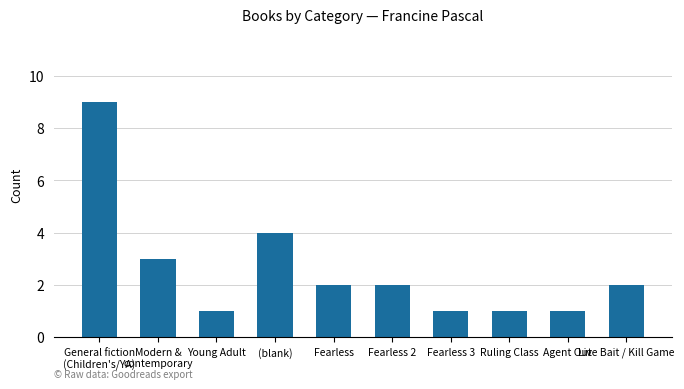

Where is the data nearest to the value 5?

(blank)